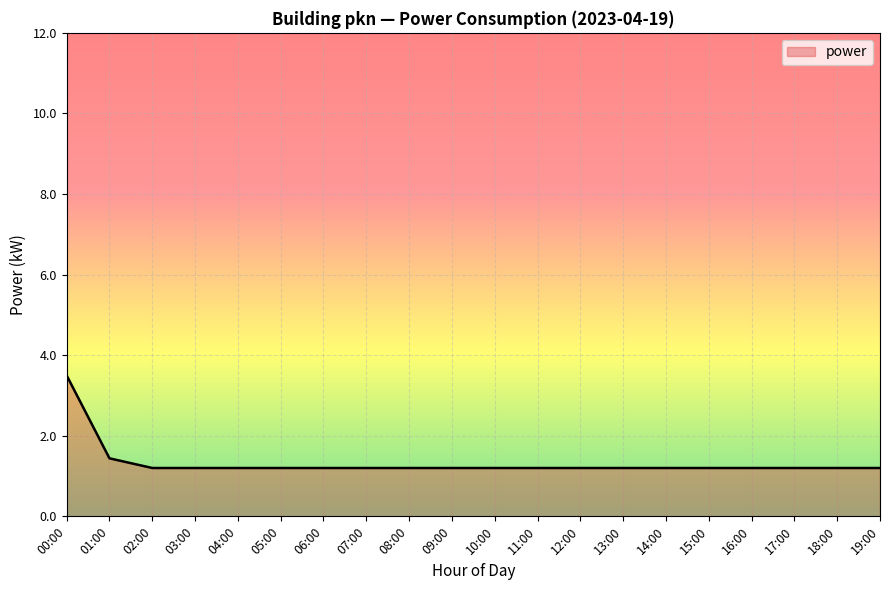

What is the change in value from 00:00 to 02:00?

-2.3